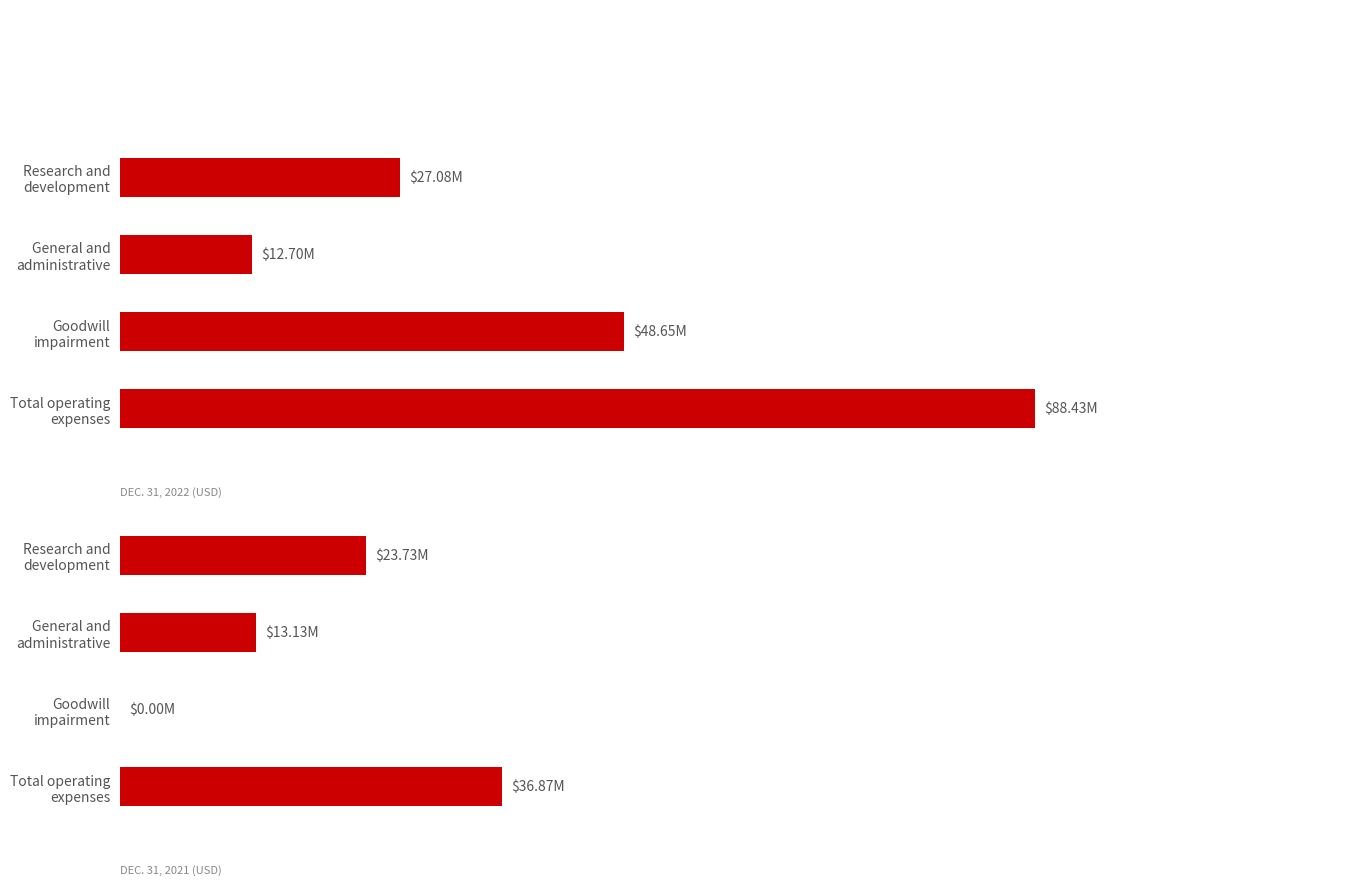

How many data points in Dec. 31, 2021 are less than 23735000?

2